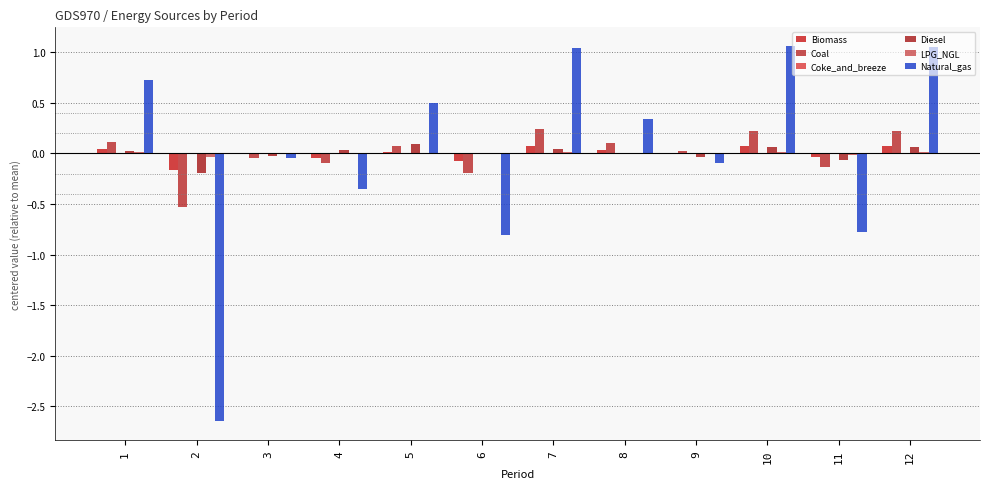

Reading left to right, extract all data points from this chart.

Biomass: 1=0.0	2=-0.2	3=-0.0	4=-0.0	5=0.0	6=-0.1	7=0.1	8=0.0	9=0.0	10=0.1	11=-0.0	12=0.1
Coal: 1=0.1	2=-0.5	3=-0.0	4=-0.1	5=0.1	6=-0.2	7=0.2	8=0.1	9=0.0	10=0.2	11=-0.1	12=0.2
Coke_and_breeze: 1=-0.0	2=-0.0	3=-0.0	4=0.0	5=0.0	6=-0.0	7=0.0	8=0.0	9=0.0	10=0.0	11=-0.0	12=0.0
Diesel: 1=0.0	2=-0.2	3=-0.0	4=0.0	5=0.1	6=0.0	7=0.0	8=-0.0	9=-0.0	10=0.1	11=-0.1	12=0.1
LPG_NGL: 1=0.0	2=-0.0	3=-0.0	4=-0.0	5=0.0	6=-0.0	7=0.0	8=0.0	9=-0.0	10=0.0	11=-0.0	12=0.0
Natural_gas: 1=0.7	2=-2.6	3=-0.0	4=-0.3	5=0.5	6=-0.8	7=1.0	8=0.3	9=-0.1	10=1.1	11=-0.8	12=1.0